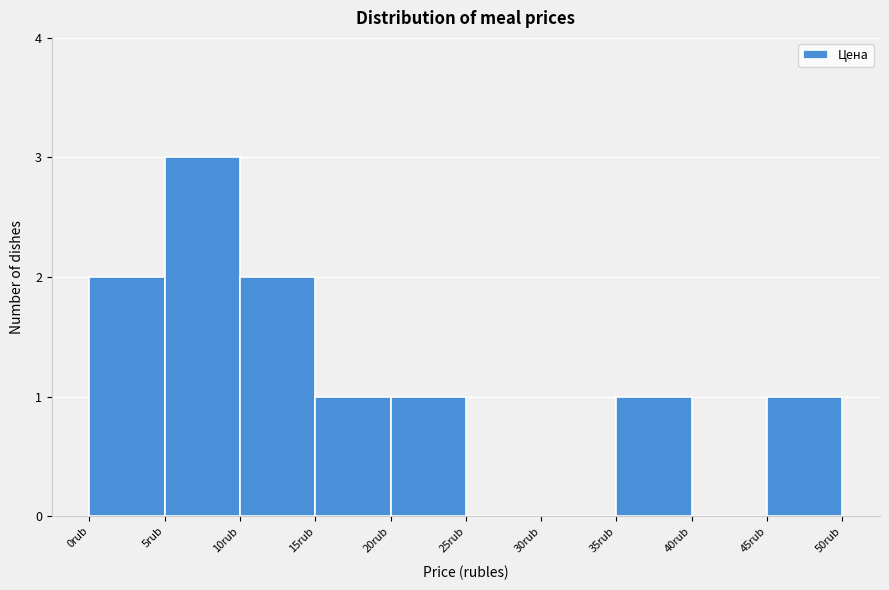

Which range on the x-axis has the tallest bar?

5 to 10